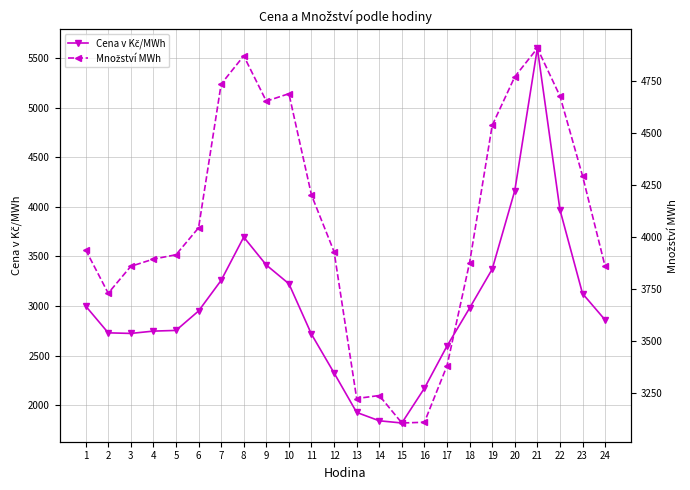

How many data points in Cena v Kč/MWh are above 2949?

12